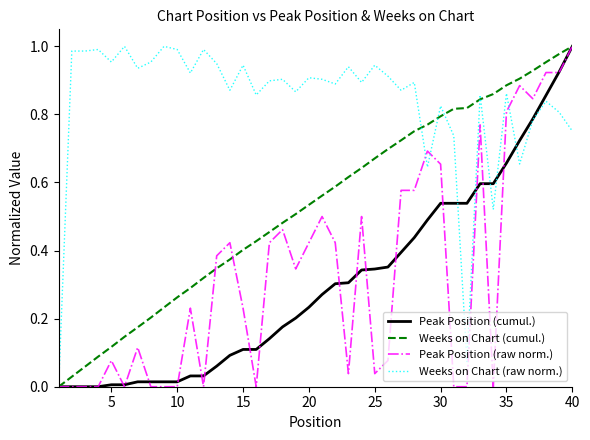

Which series has the largest total across all categories?

Weeks on Chart (raw norm.)